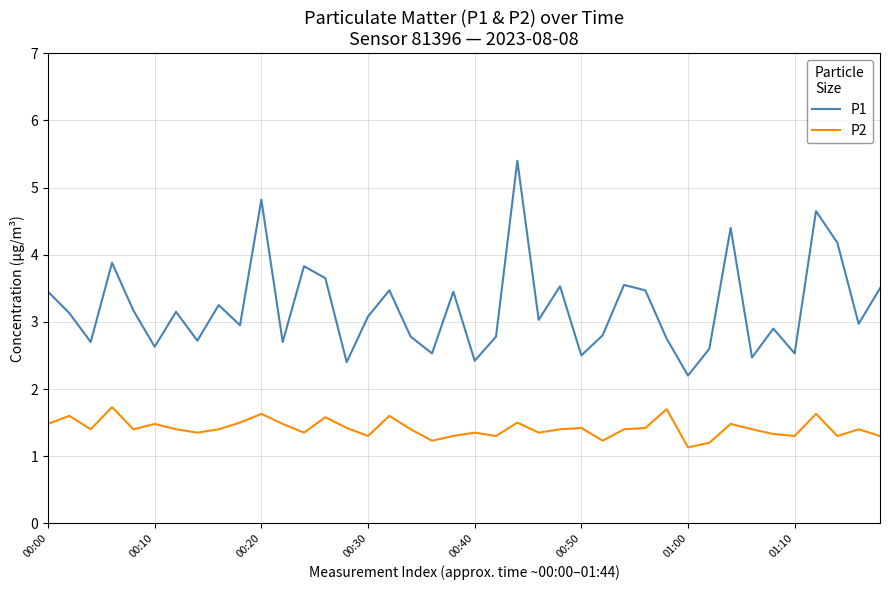

What is the difference between the maximum and second lowest values in the P1 series?

3.0